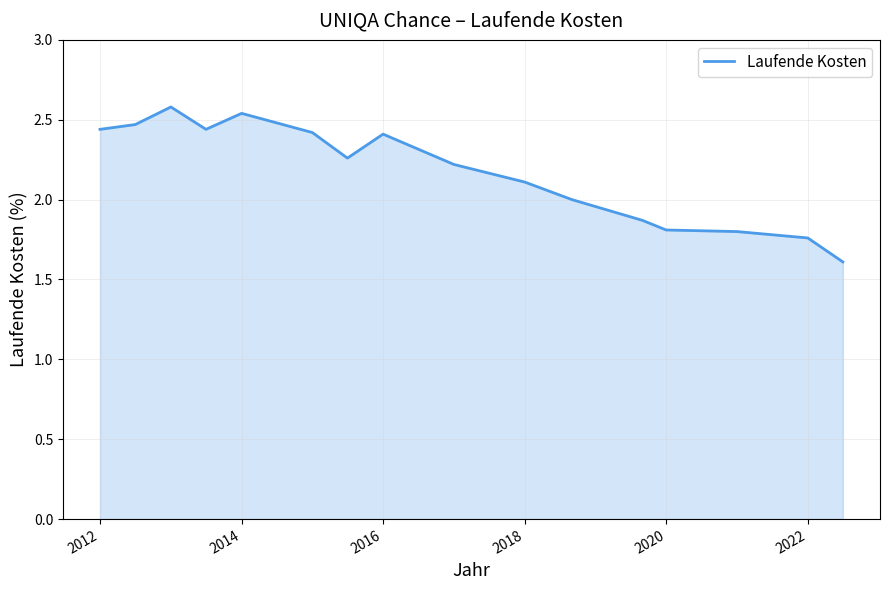

What is the difference between the maximum and minimum values?

1.0